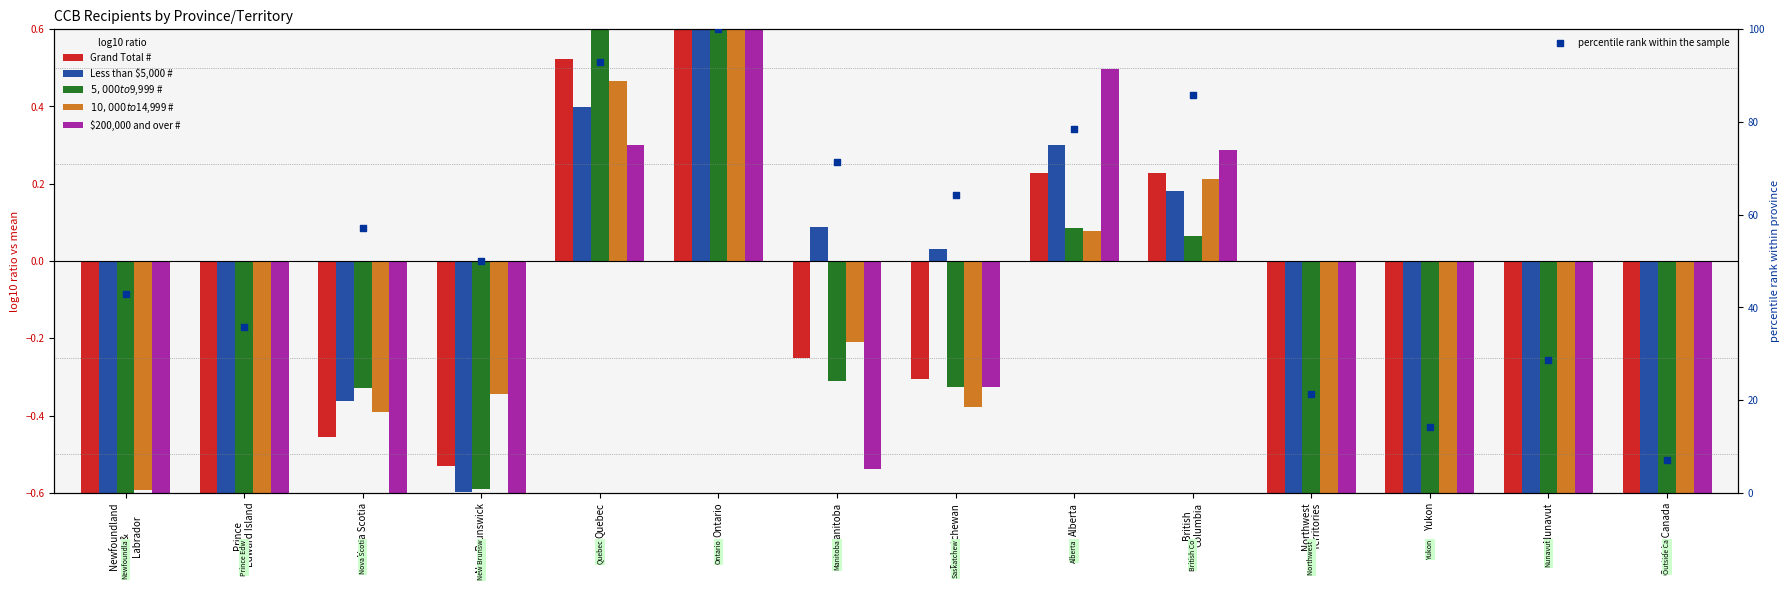

Which series contains the lowest Y value?

$5,000 to $9,999 #